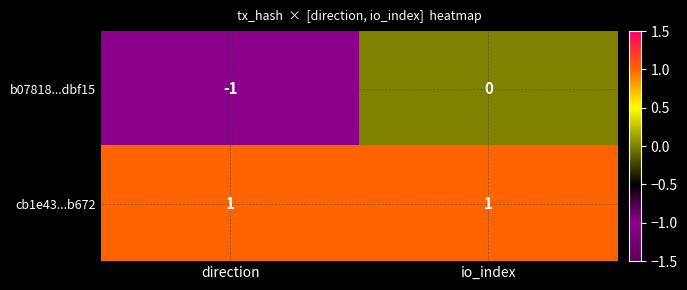

At which category is the sum across all series the highest?

io_index